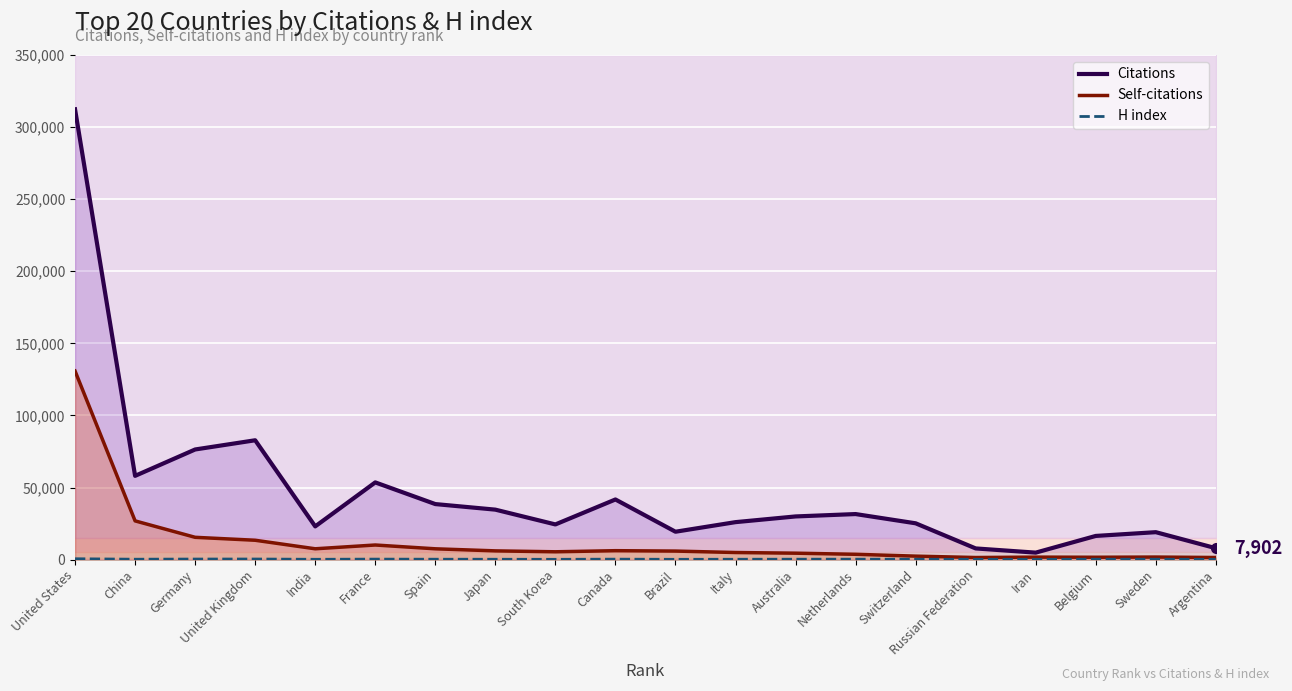

In Citations, how many points are higher than both neighbors (excluding endpoints)?

5